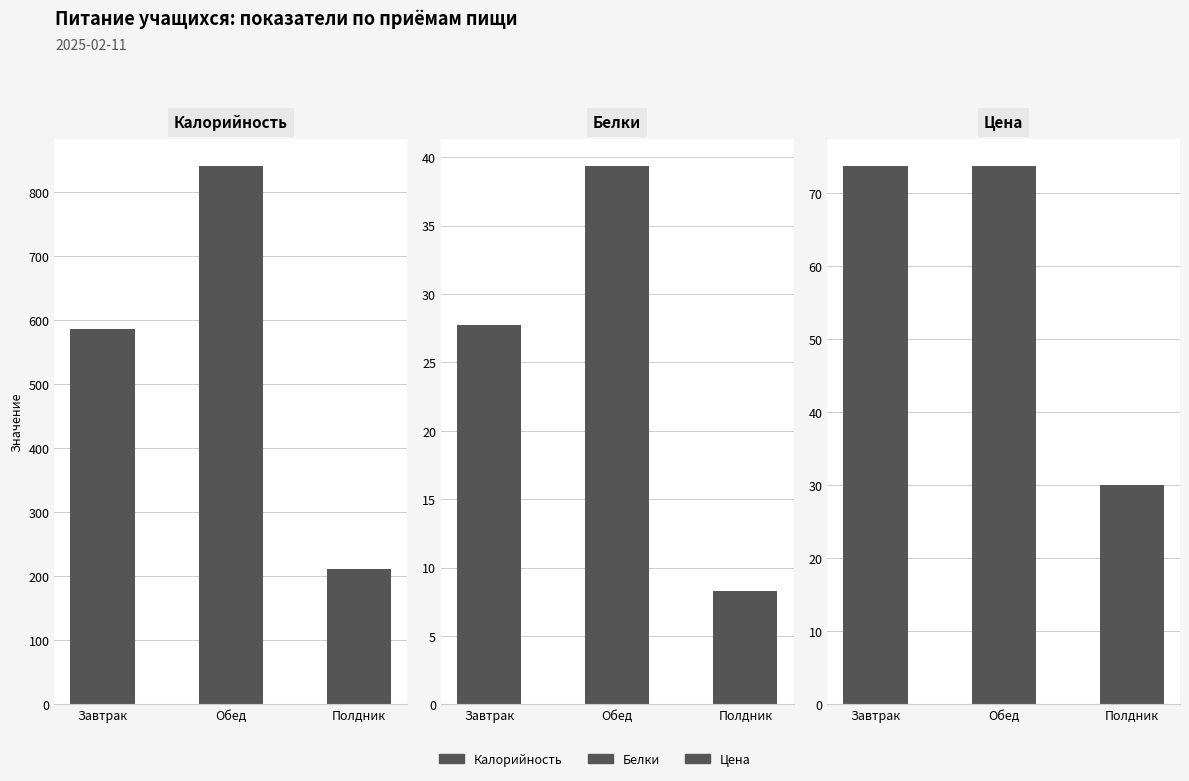

Where is Калорийность nearest to the value 526?

Завтрак